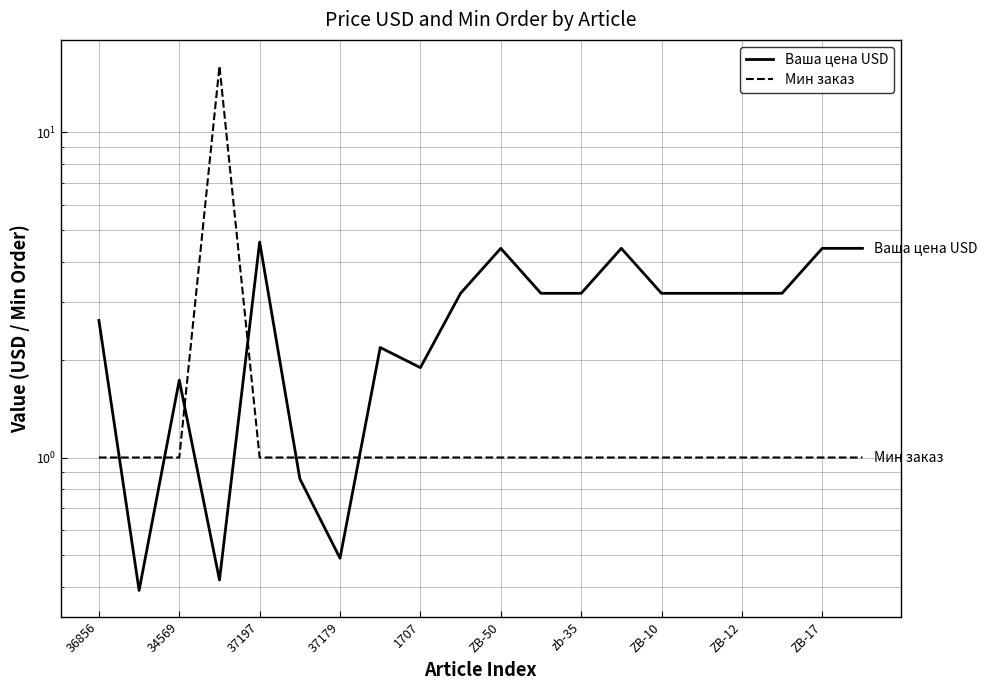

The value of Ваша цена USD at 19 is 2.6. True or false?

False